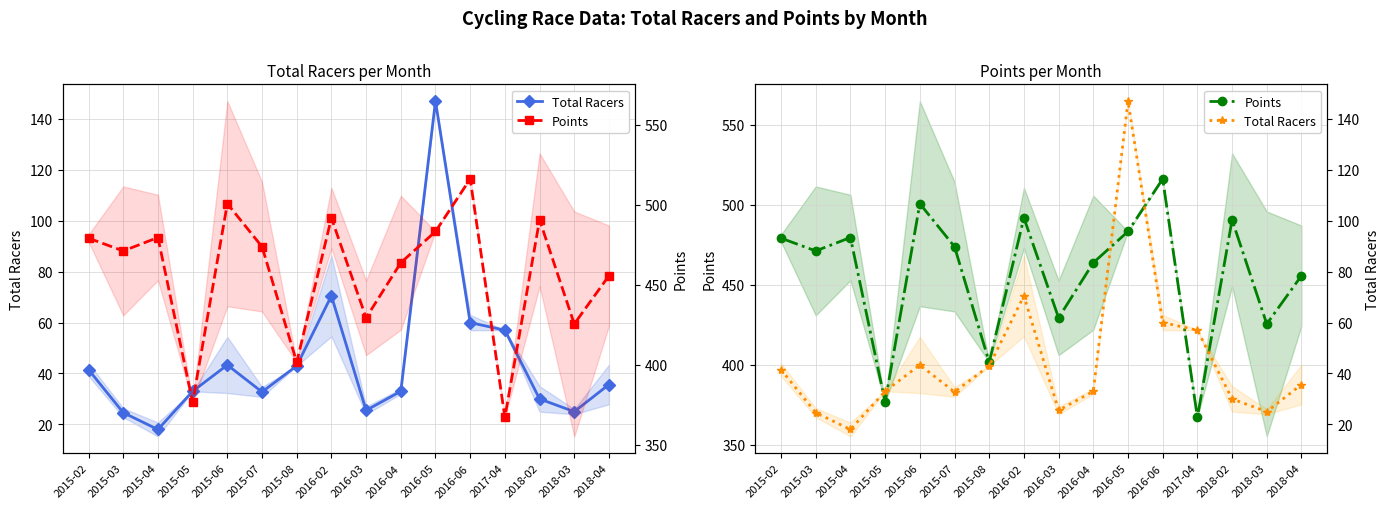

Which label corresponds to the largest value in the chart?

2016-06